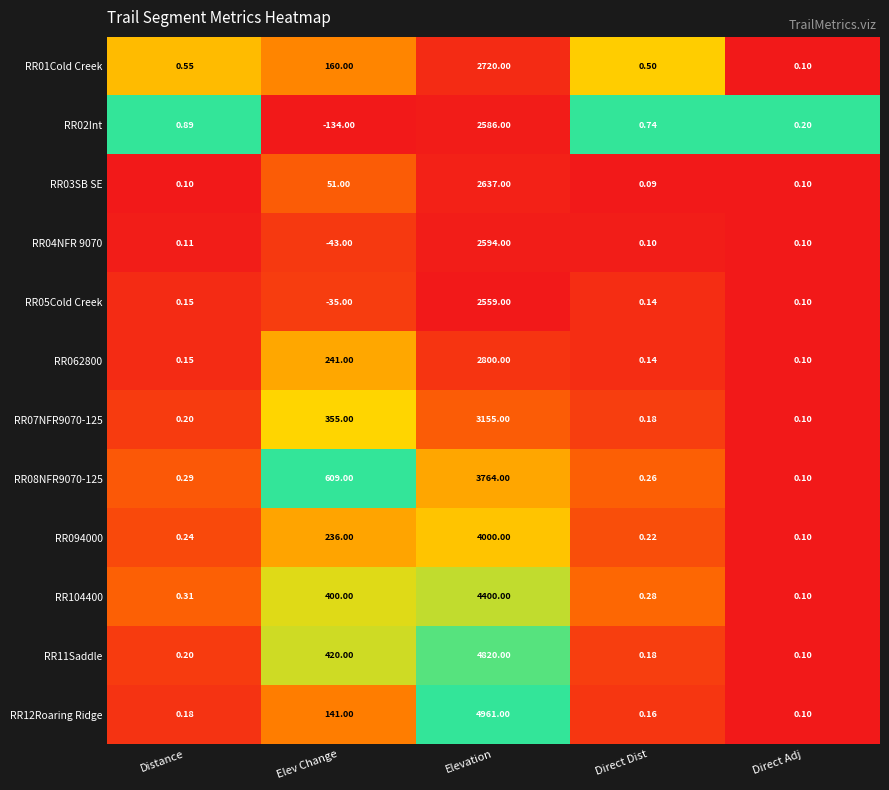

What is the total value across all series at Elevation?

40996.0